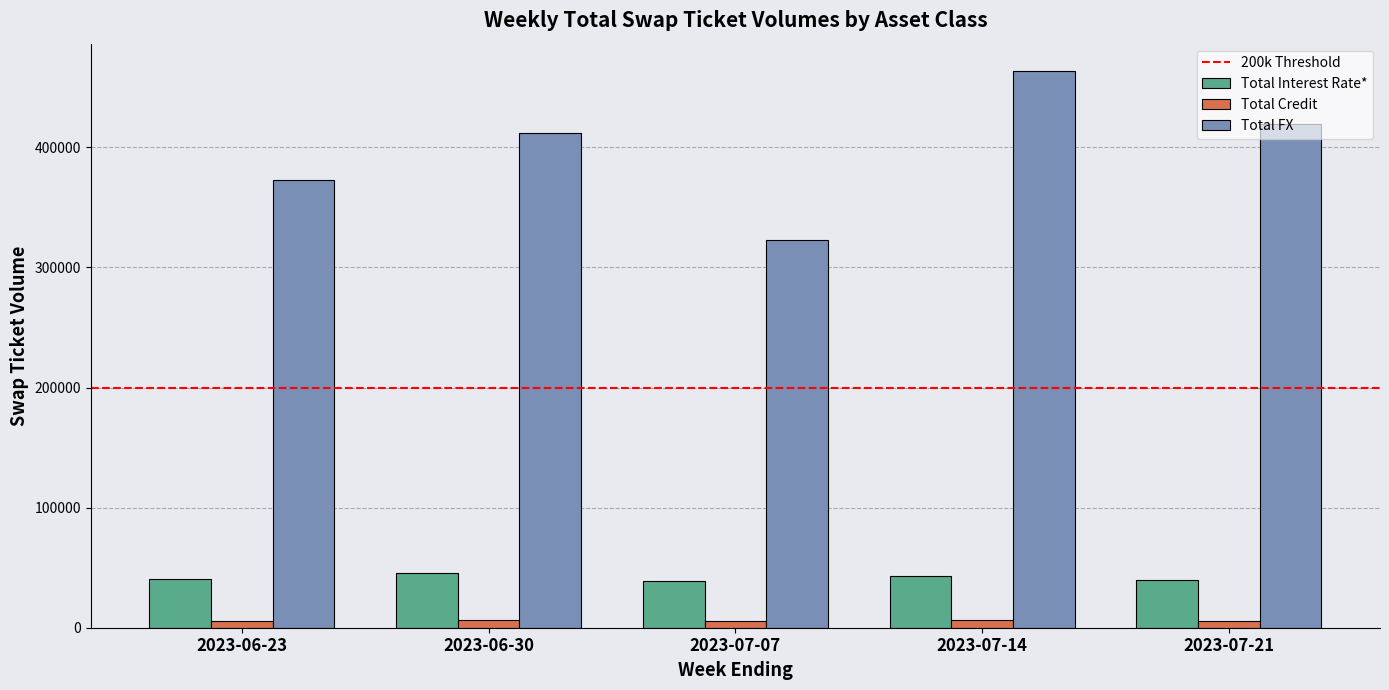

The value of Total Interest Rate* at 2023-06-30 is 45372. True or false?

True